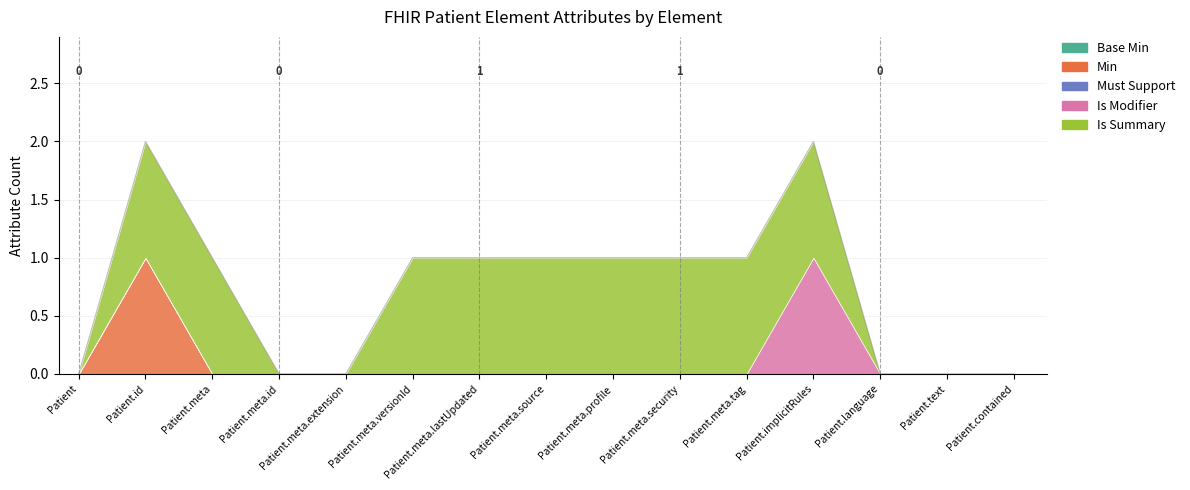

How many Is Modifier values are between 0 and 1?

15